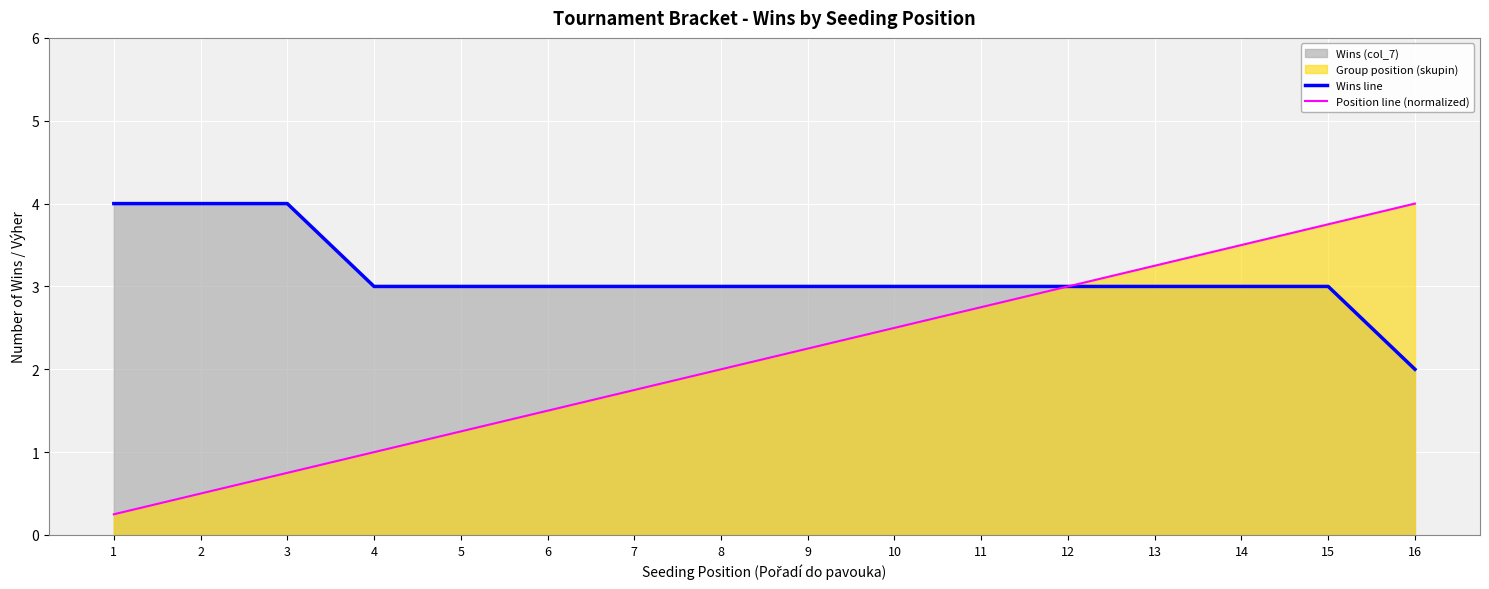

What is the sum of all Position line (normalized) values?

34.0